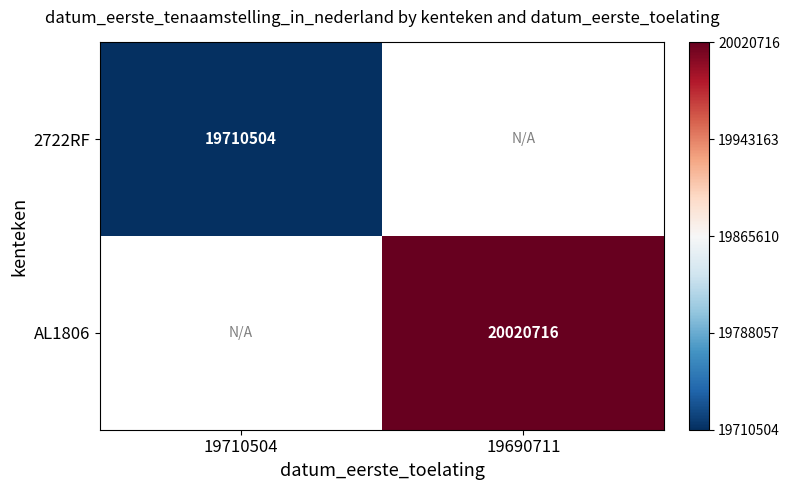

True or false: 2722RF has a value of 19710504 at 19710504.

True